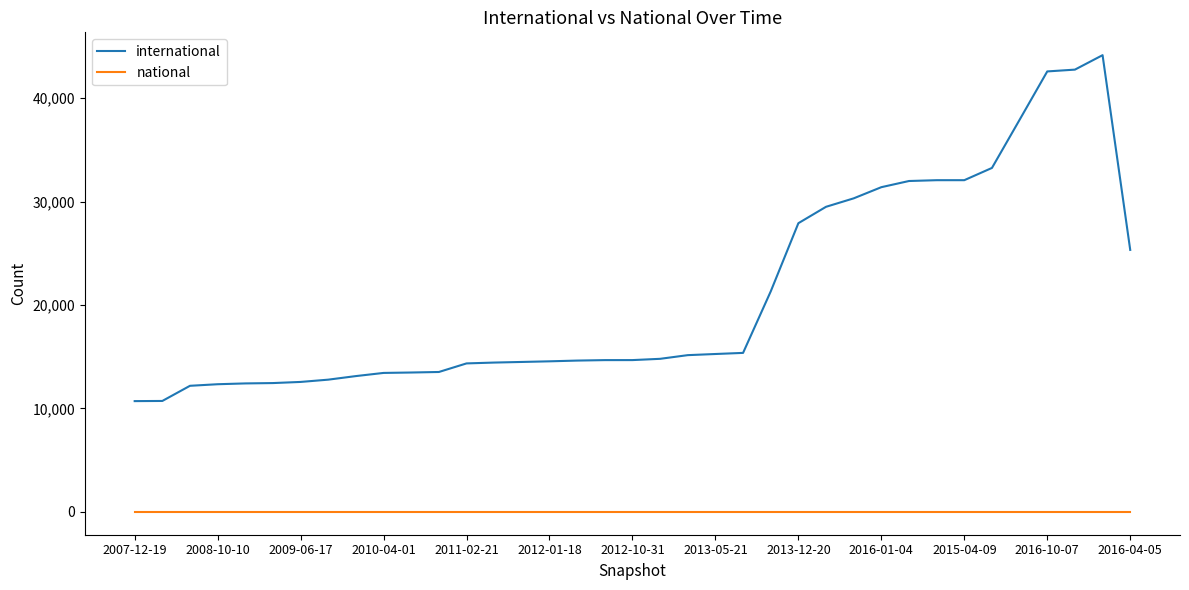

Which series has the largest total across all categories?

international